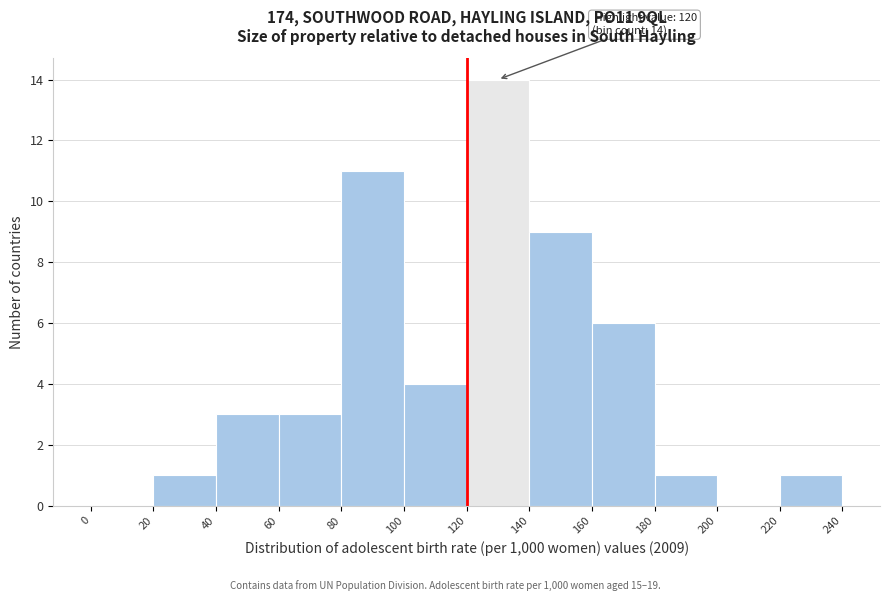

Over which range of the x-axis is the bar tallest?

120 to 140